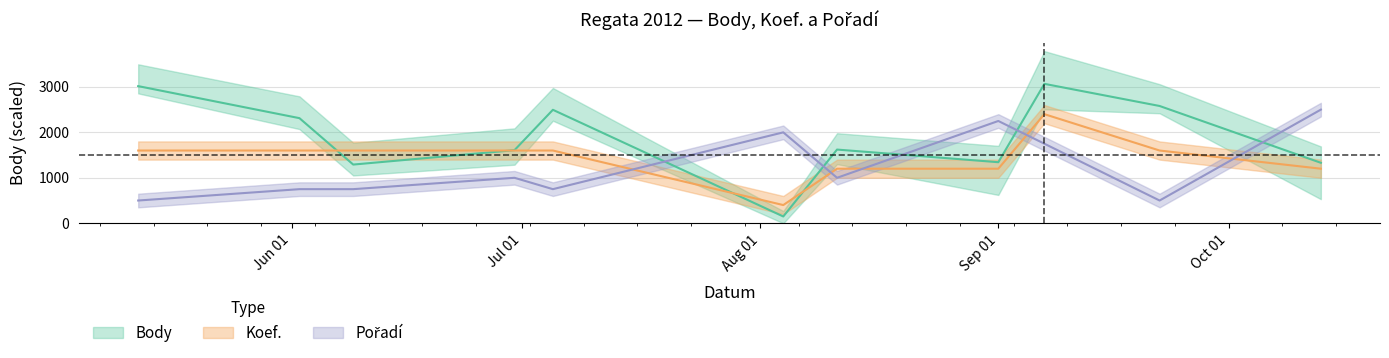

Is this an area chart (filled region under the line)?

No